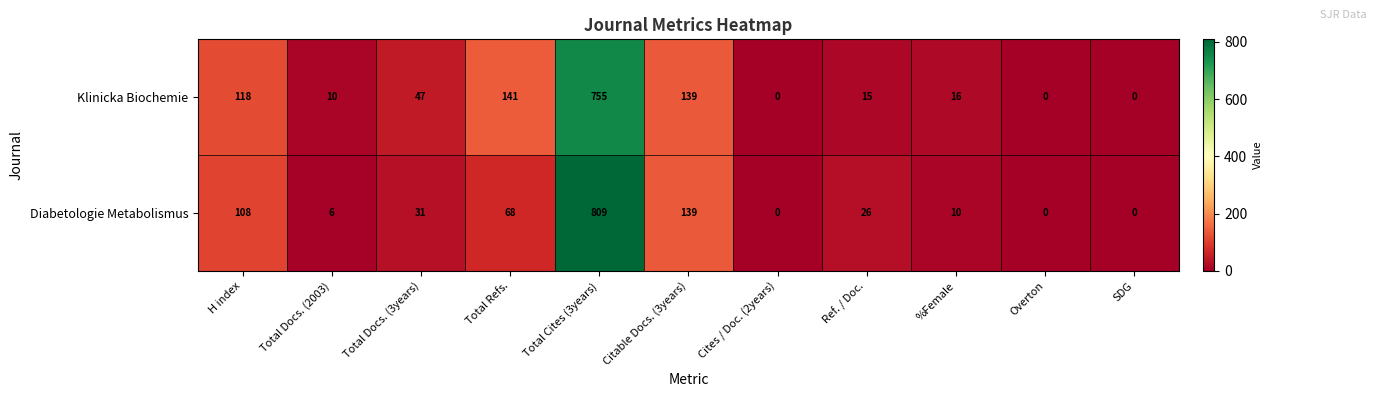

List the series in order of their peak value, highest first.

Diabetologie Metabolismus, Klinicka Biochemie